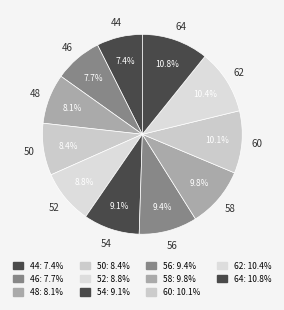

How many segments does this pie chart have?

11